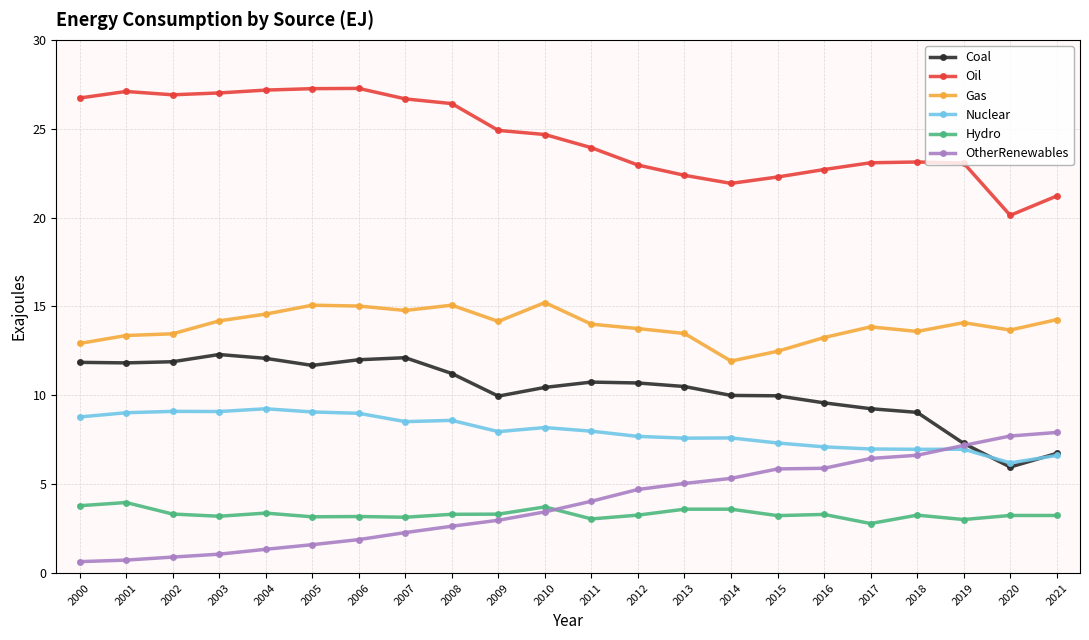

What is the difference between the OtherRenewables values at 2009 and 2014?

2.4